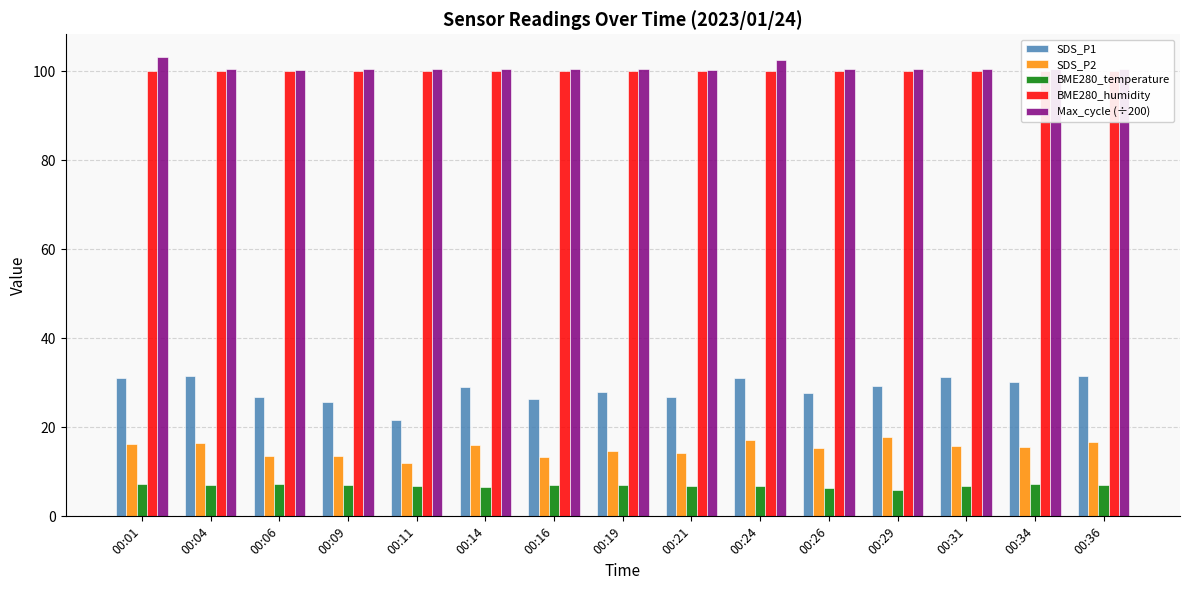

Which series has the largest range (max minus min)?

SDS_P1